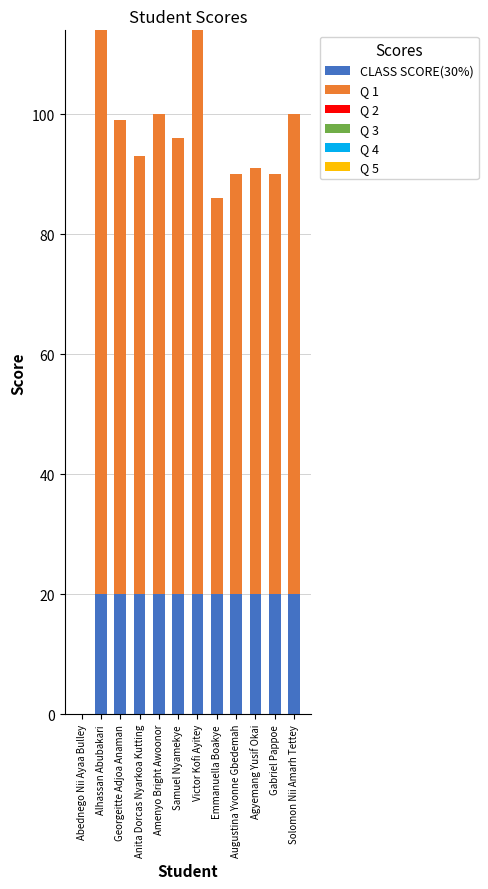

What is the total value across all series at Georgeitte Adjoa Anaman?

99